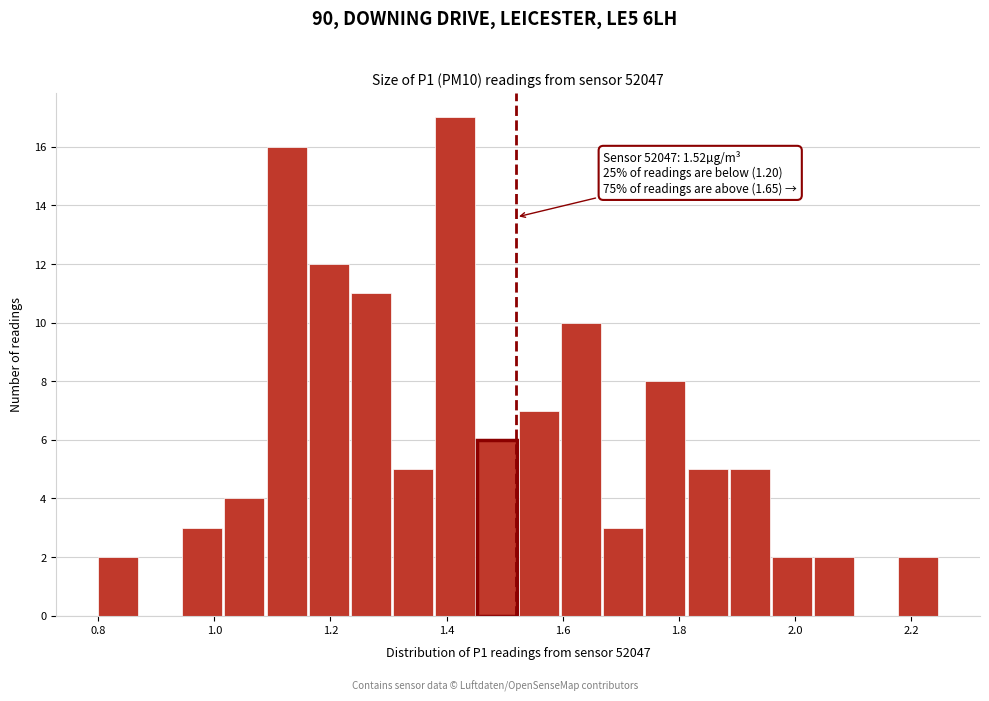

Read against the x-axis, roughly where is the centre of the tallest bar?

1.42